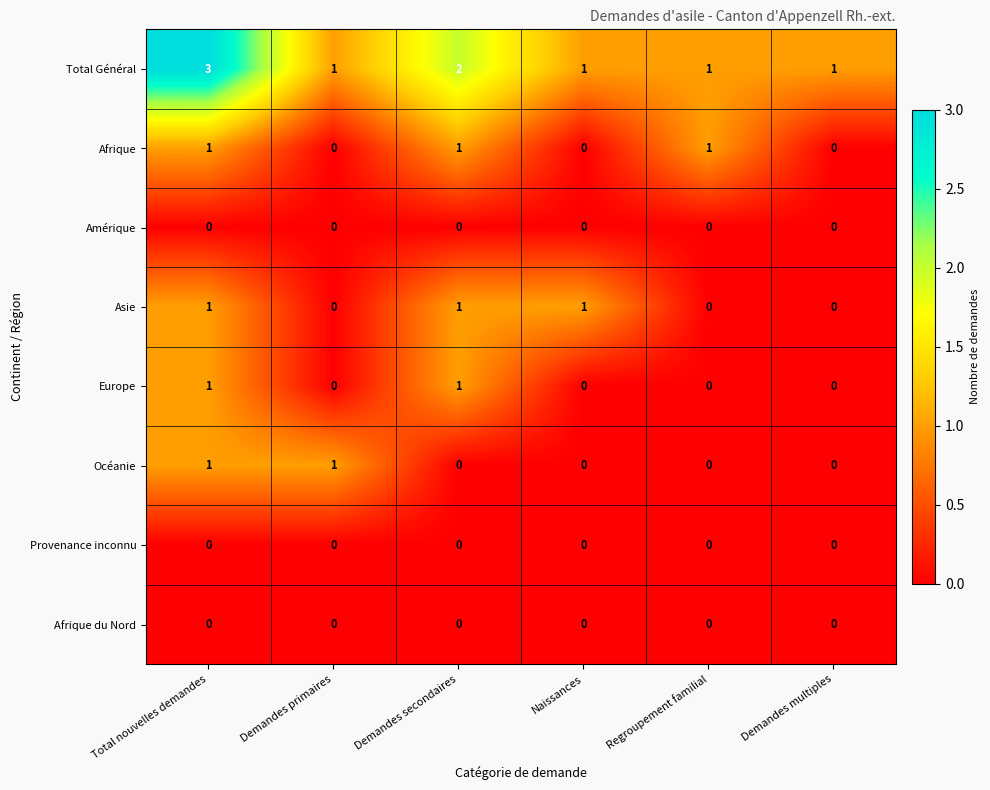

What is the sum of the Total Général values at Regroupement familial and Total nouvelles demandes?

4